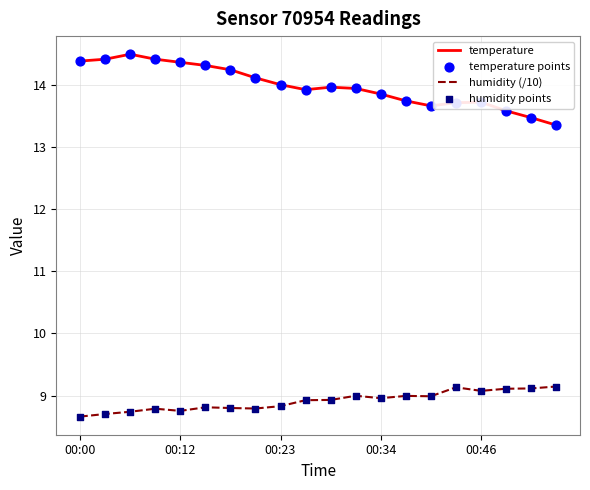

List the series in order of their overall mean, highest first.

temperature, humidity (/10)